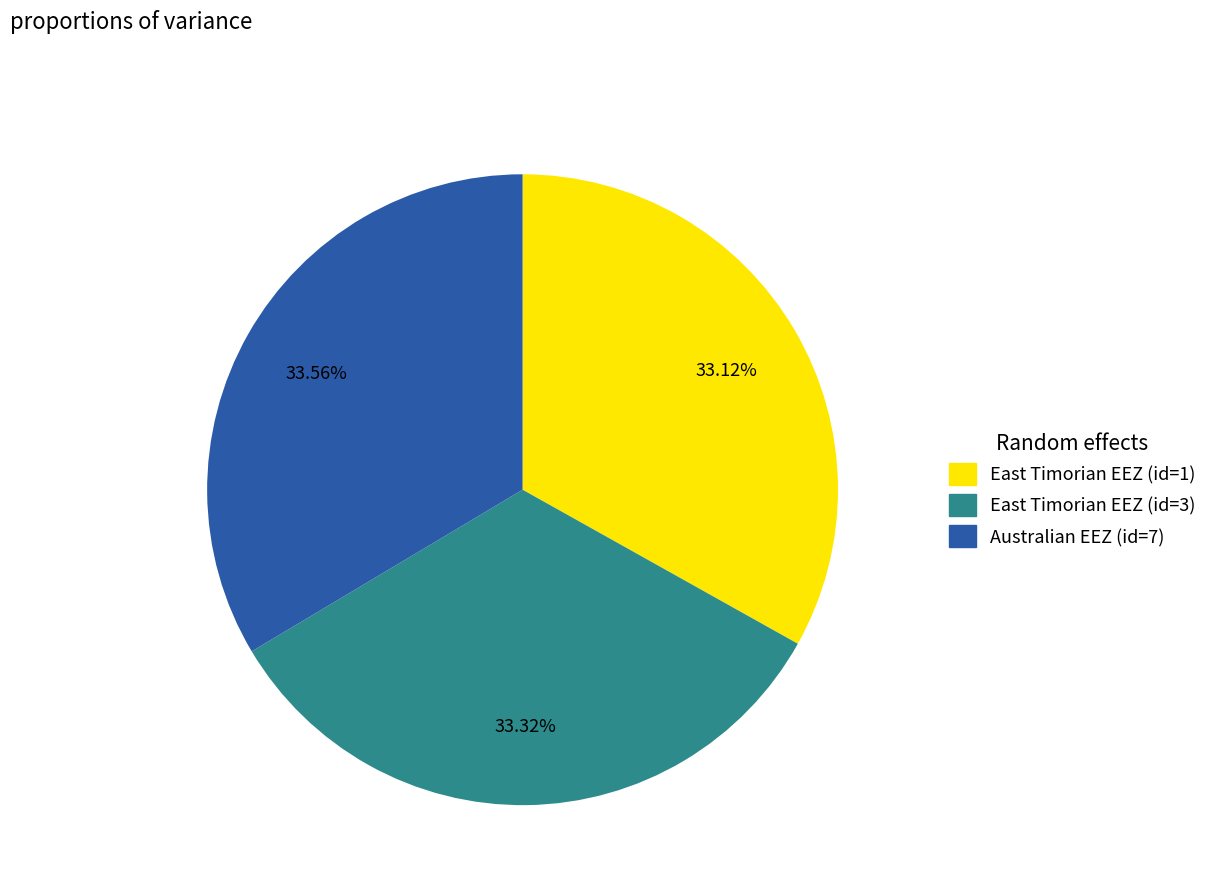

What percentage is the Australian EEZ (id=7) slice, to the nearest percent?

34%